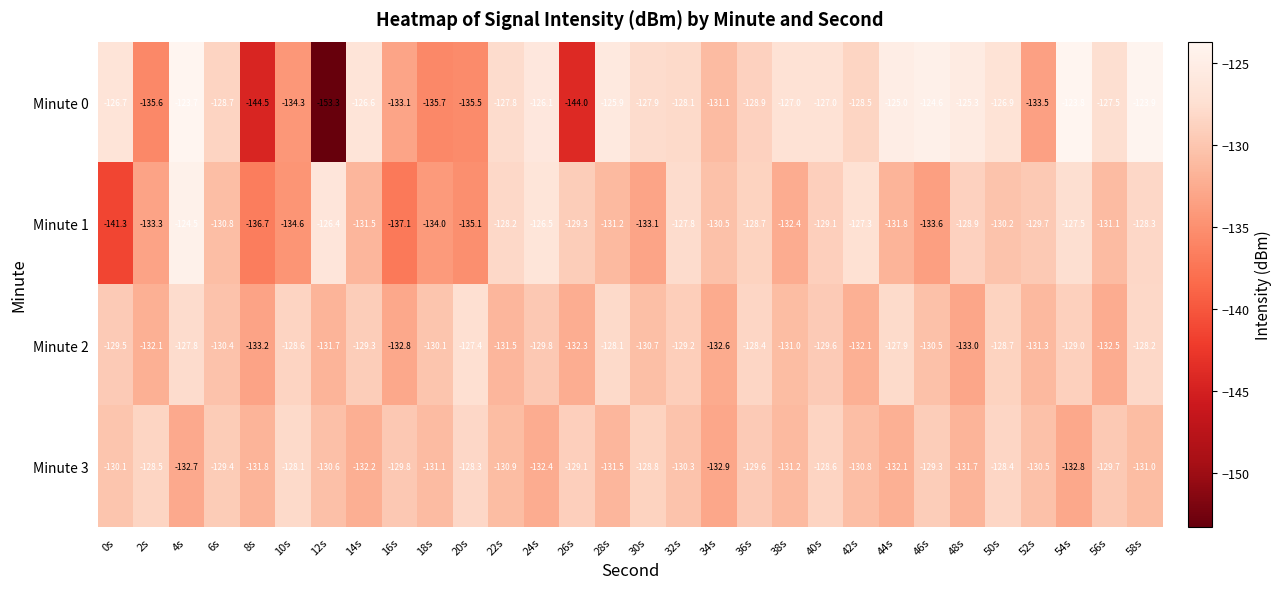

List the series in order of their peak value, highest first.

Minute 0, Minute 1, Minute 2, Minute 3